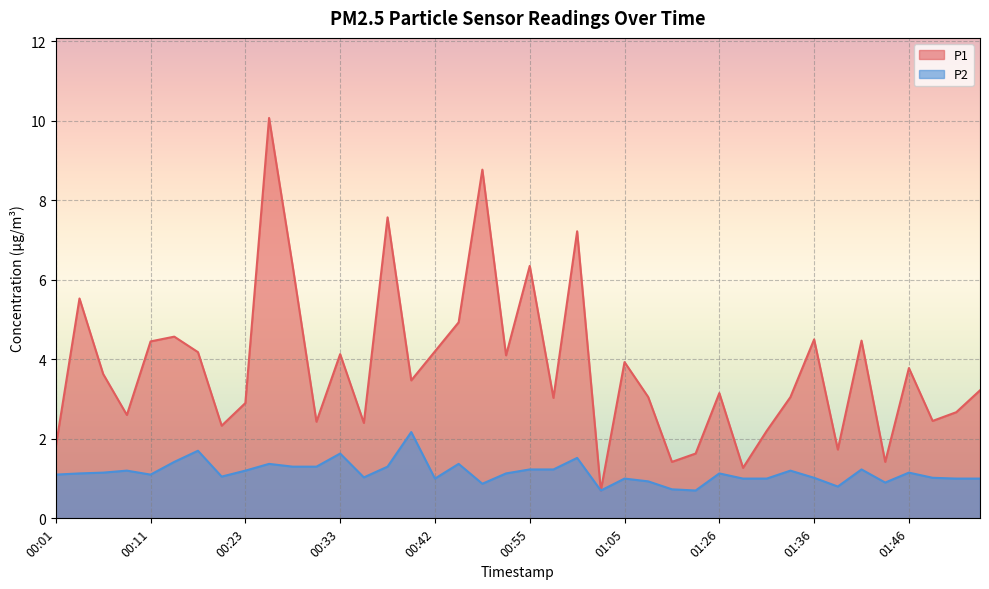

What is the label of the 18th point from the right?

01:00